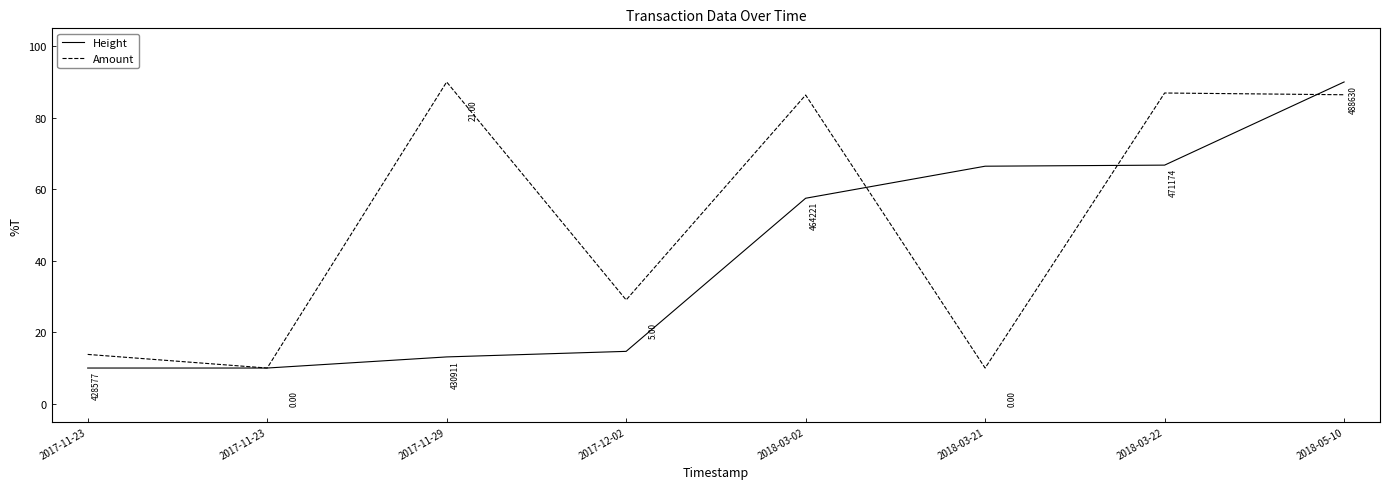

The value of Height at 2018-03-21 is 66.4. True or false?

True